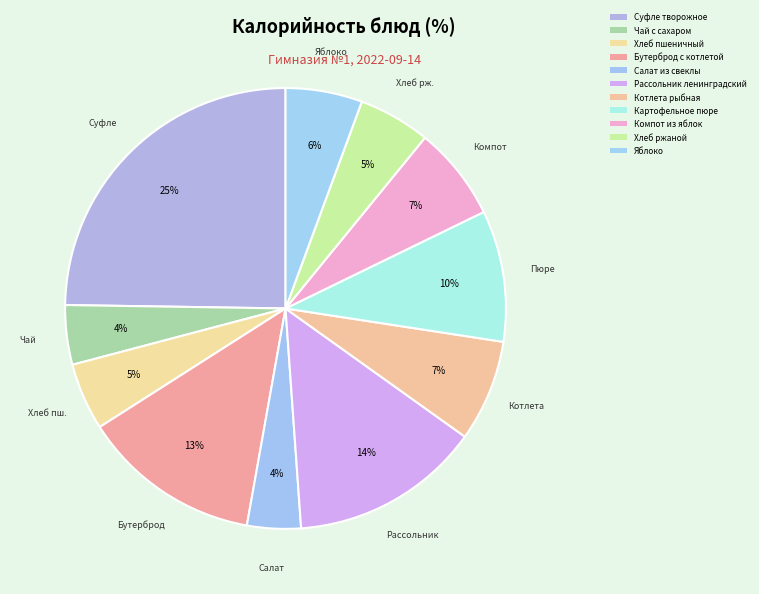

Count the number of slices in the pie.

11